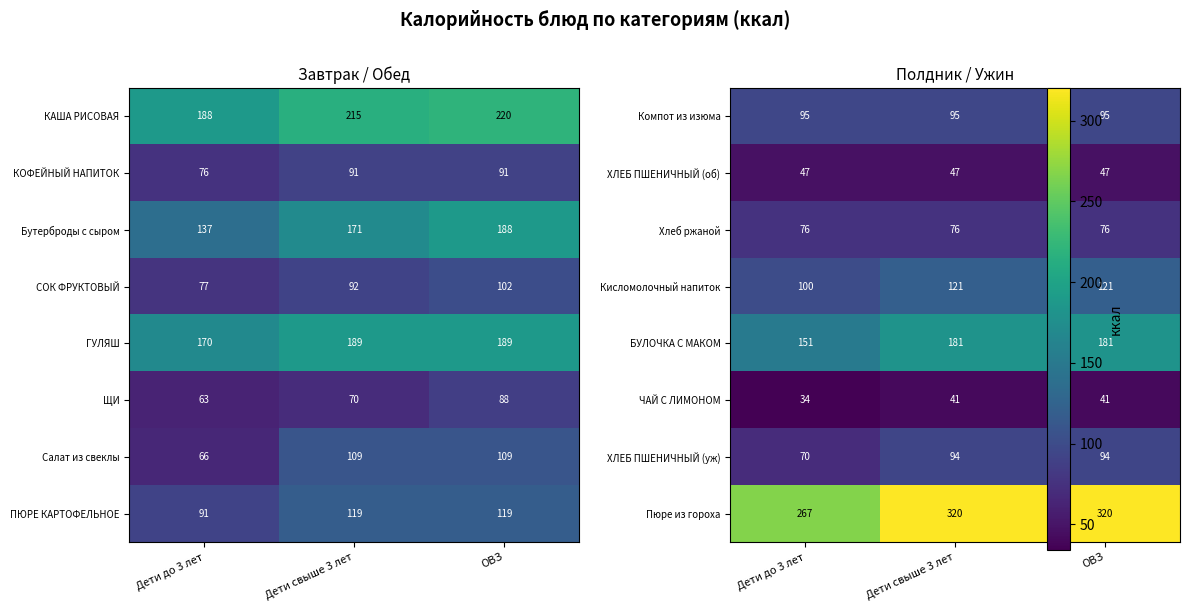

What is the difference between the maximum and minimum values in the Салат из свеклы series?

43